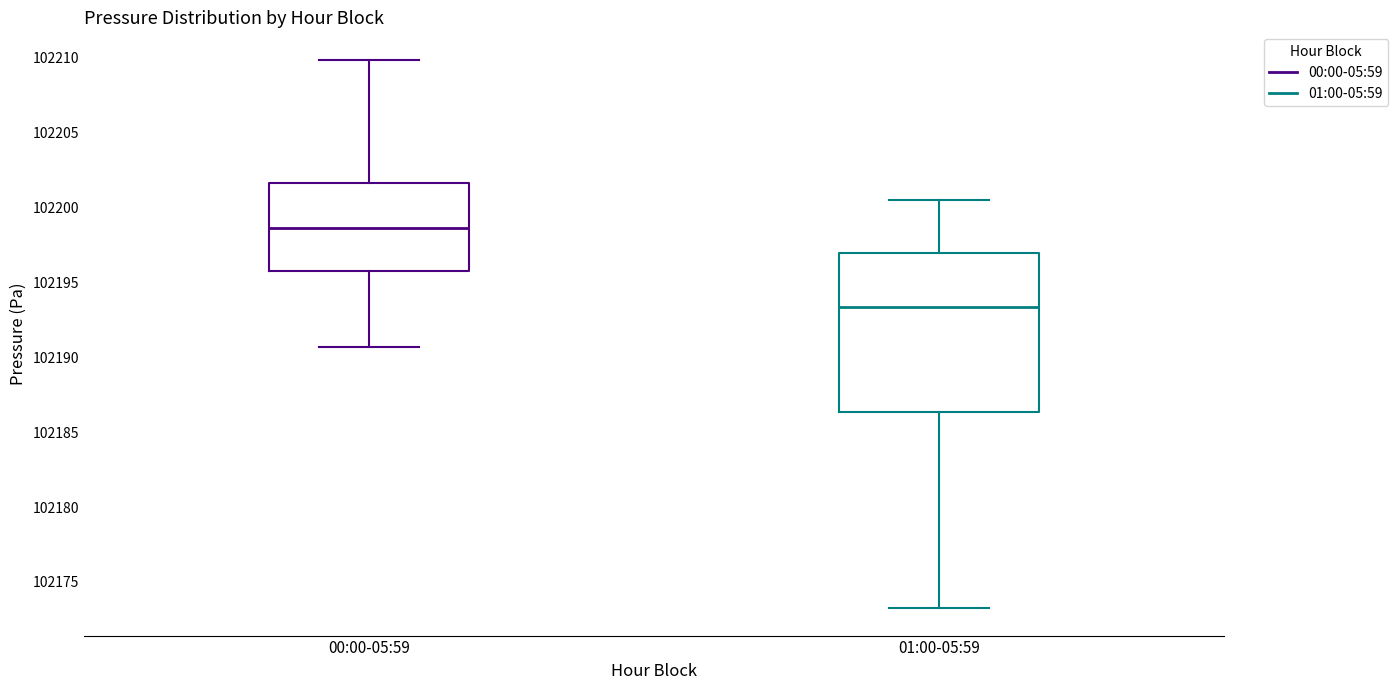

Which box has the highest median line?

00:00-05:59